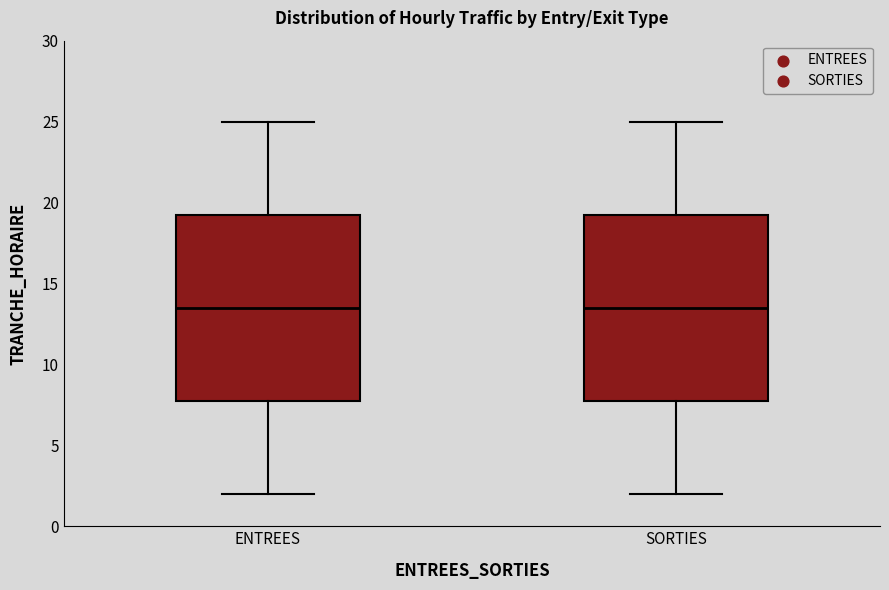

Where does the lower whisker of the box for ENTREES end on the y-axis? The values are not printed on the chart, so give them approximately, as read against the axis.

2.0